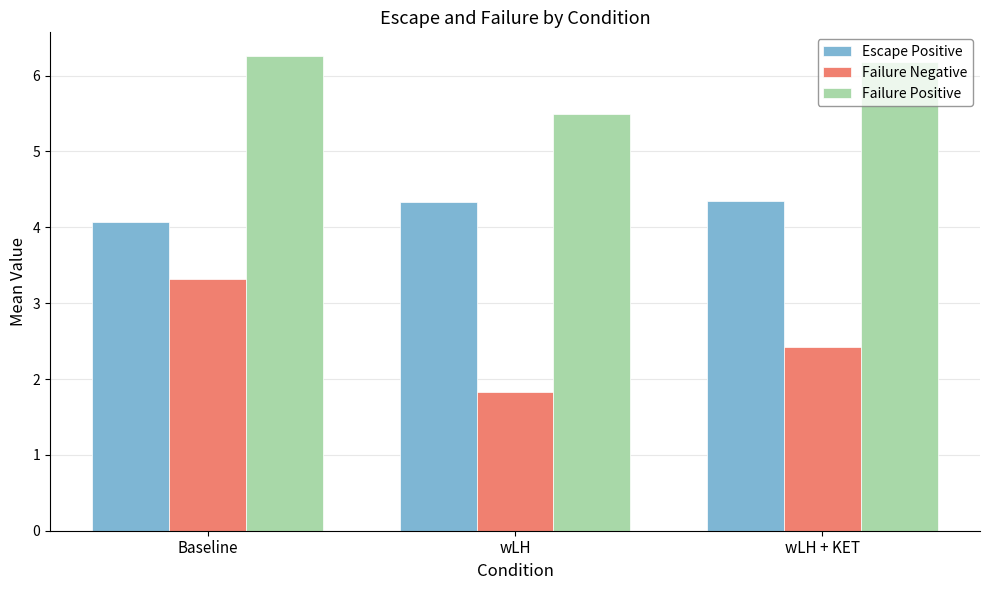

At how many categories does at least one series exceed 3?

3